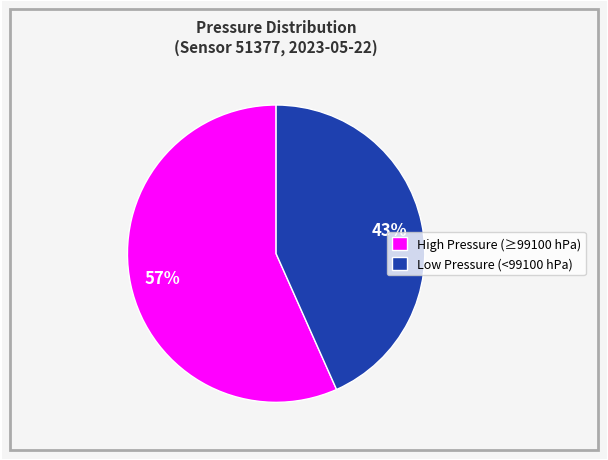

Which category has the smallest portion of the pie?

Low Pressure (<99100 hPa)